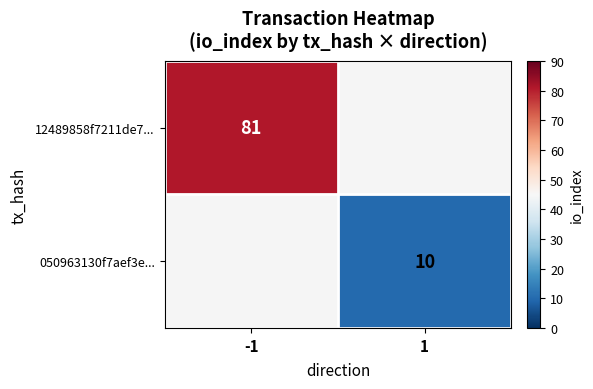

At how many categories does at least one series exceed 17?

1